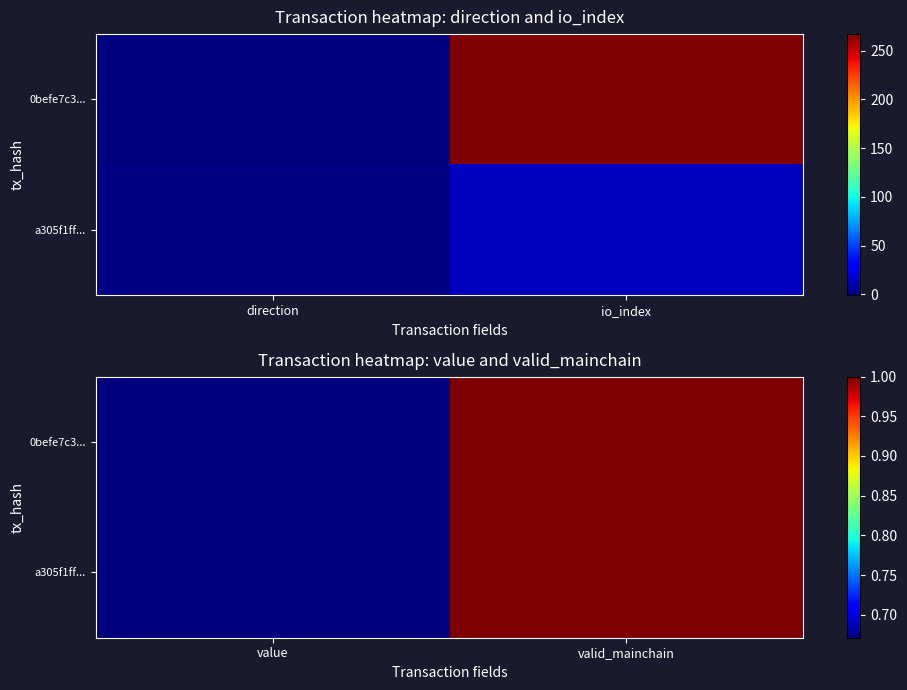

Which series has the largest total across all categories?

0befe7c3...